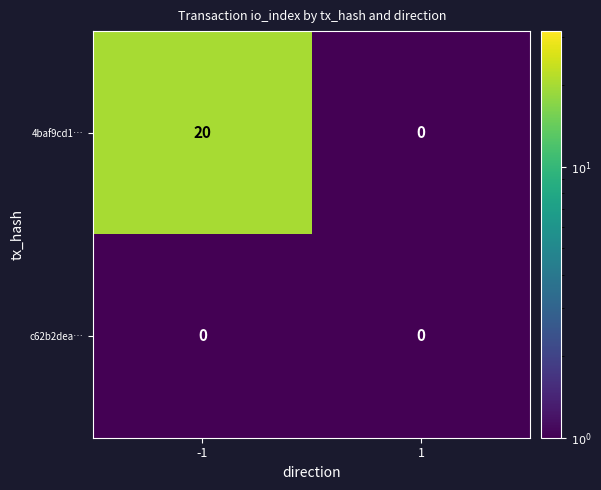

How many data points does each series have?

2